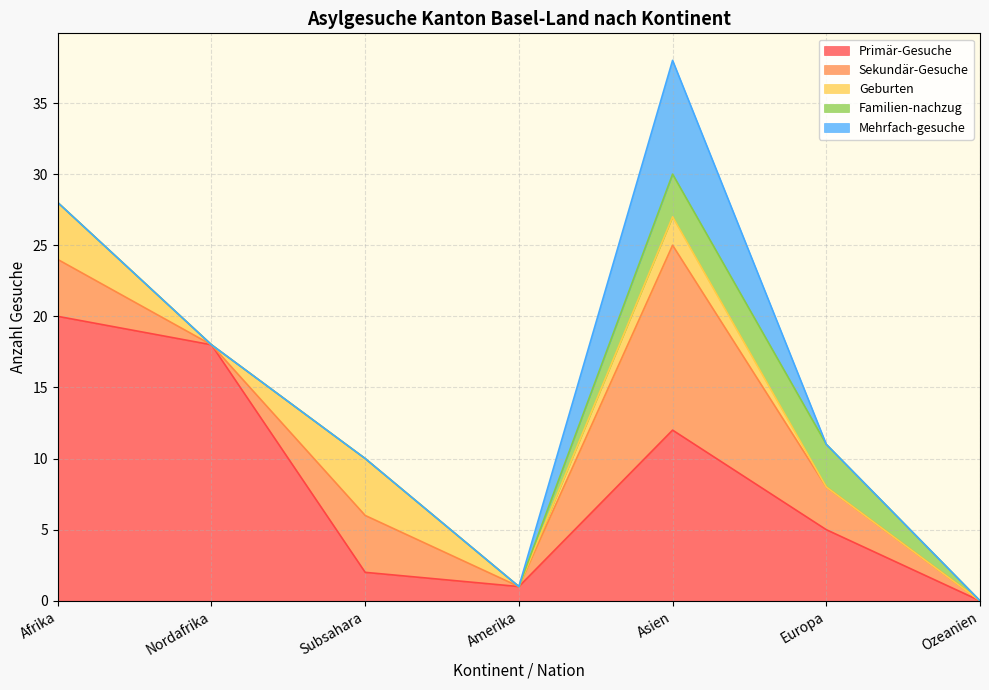

True or false: Familien-nachzug and Geburten intersect in this chart.

False